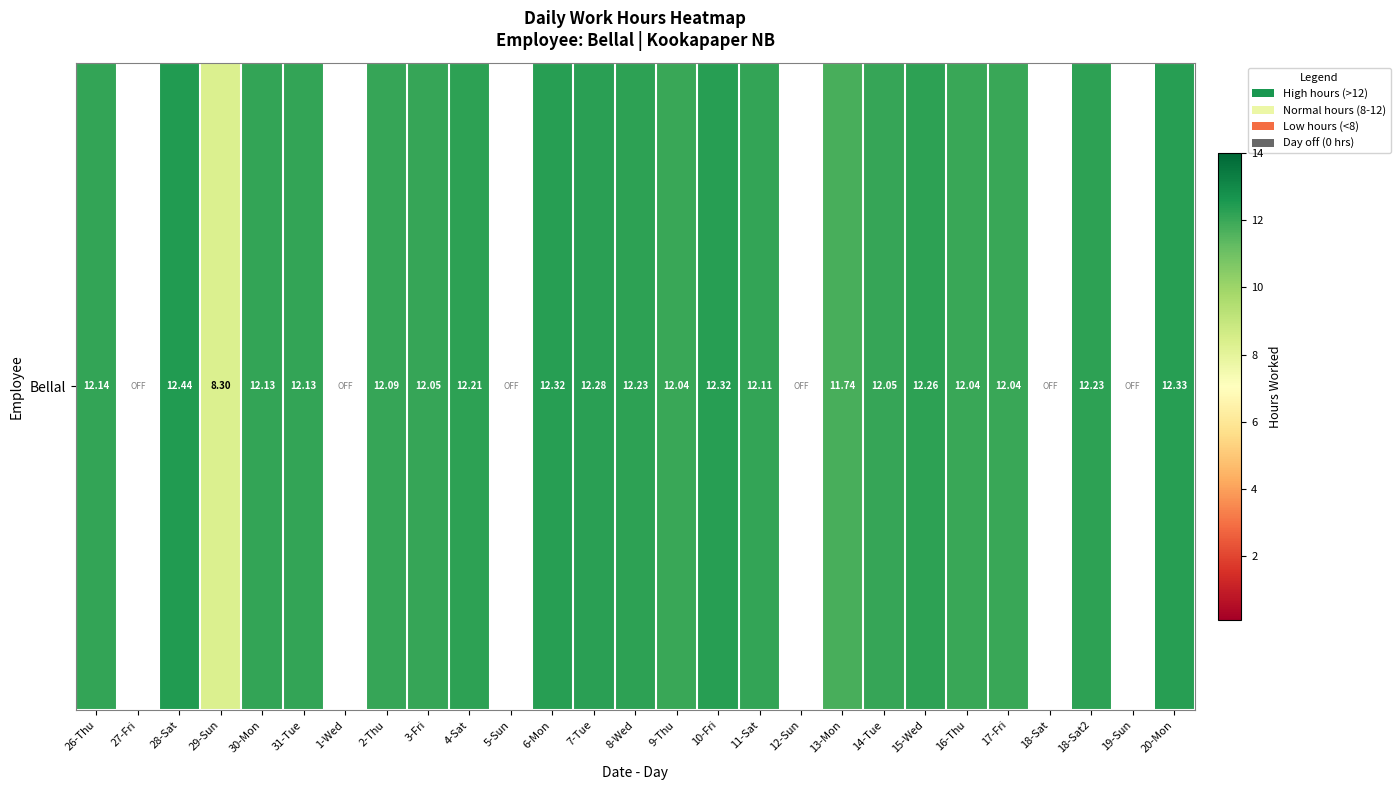

Which label corresponds to the largest value in the chart?

28-Sat